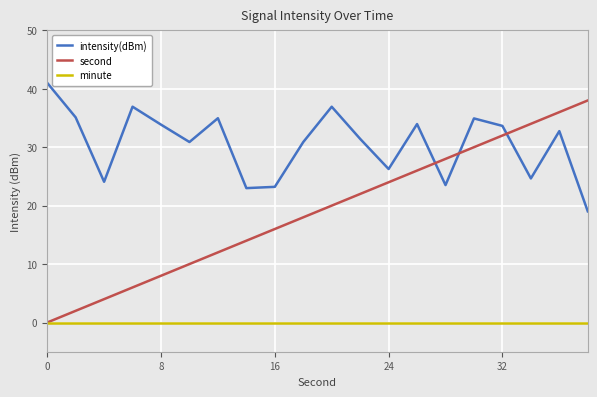

Which series has the largest total across all categories?

intensity(dBm)